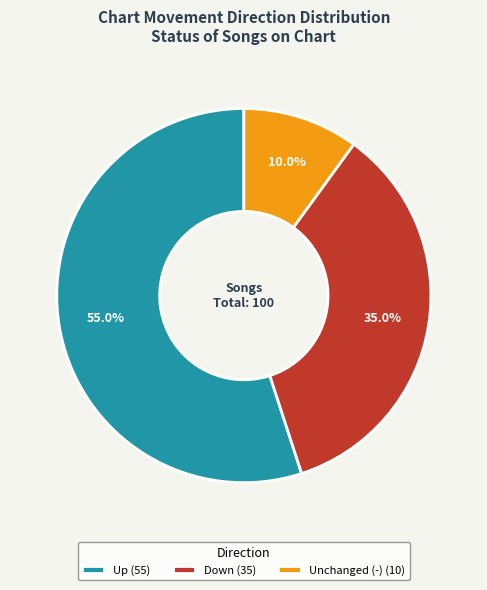

Which slice is the largest?

Up (55)